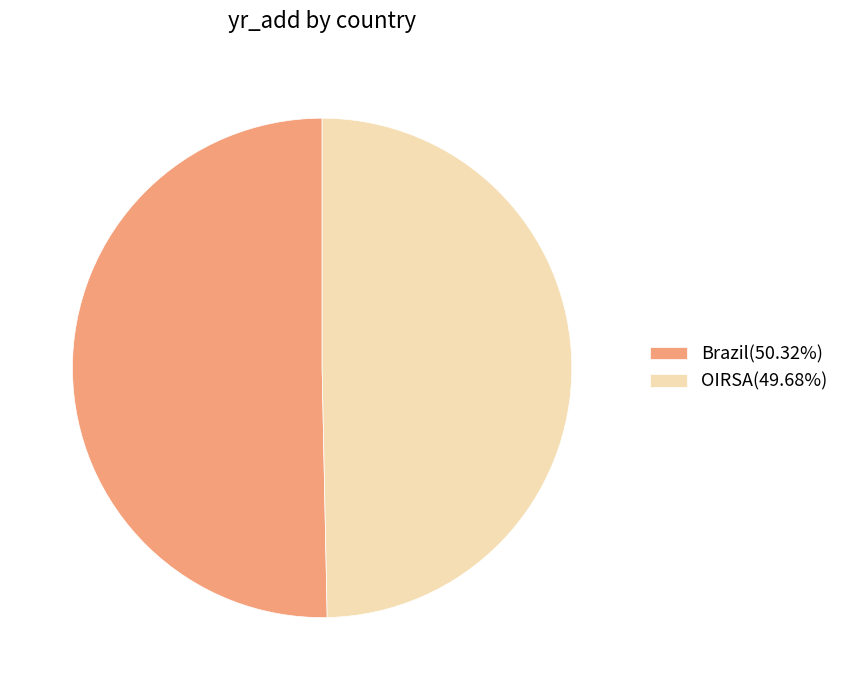

What is the ratio of the value at Brazil(50.32%) to the value at OIRSA(49.68%)?

1.0